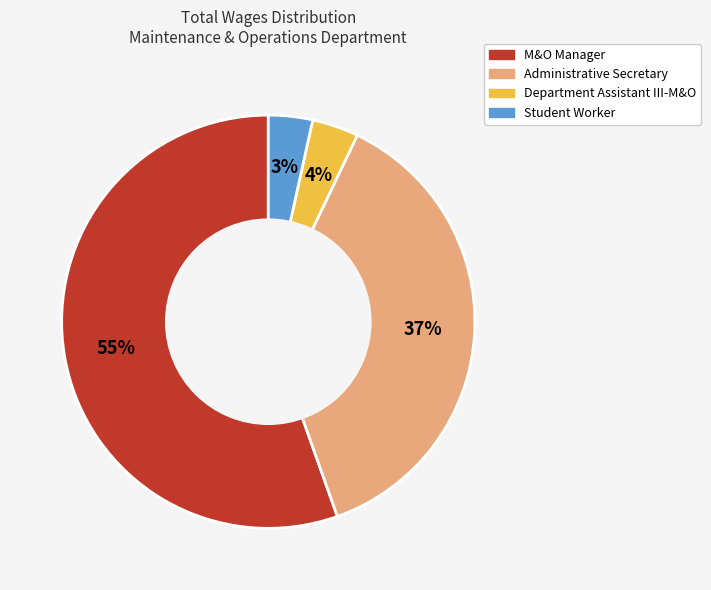

How many slices are in this pie chart?

4